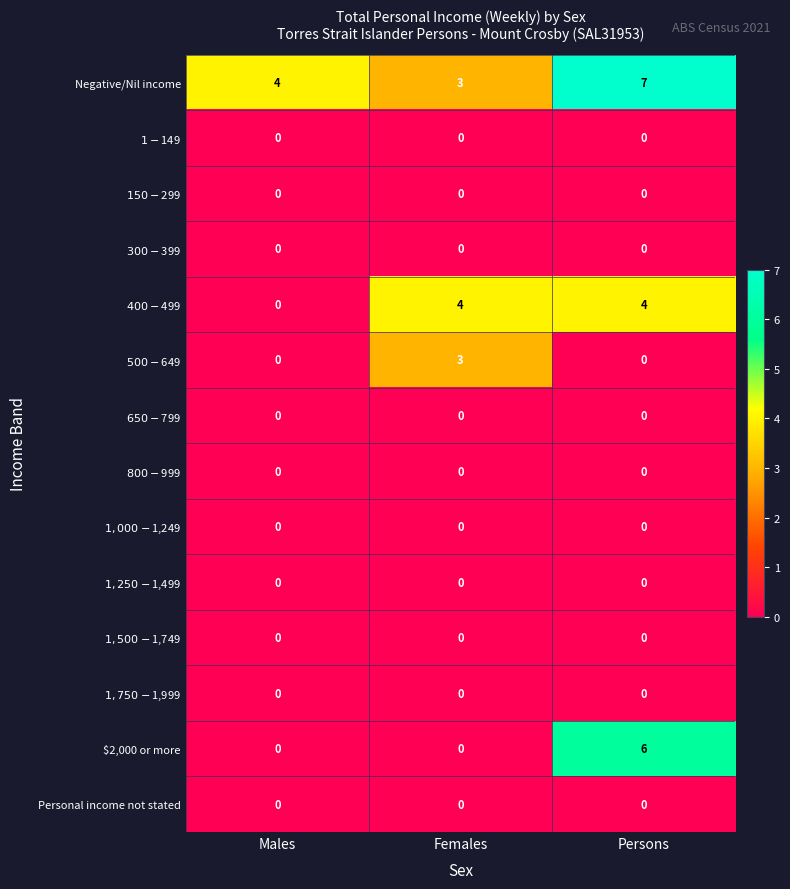

What is the greatest value displayed?

7